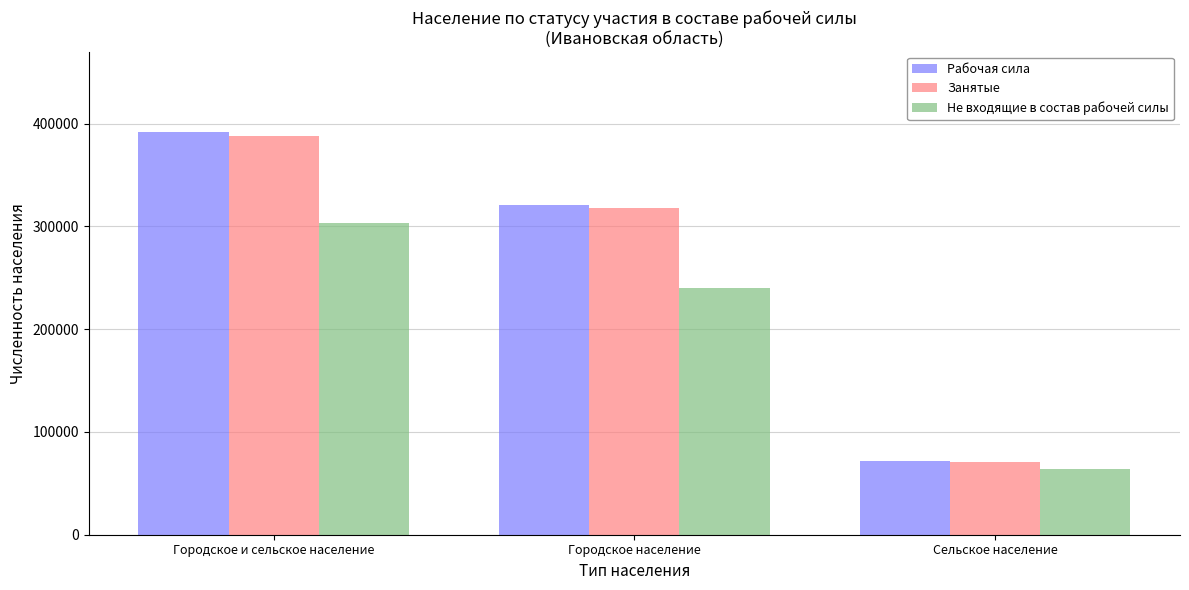

At which label is Занятые closest to 229241?

Городское население